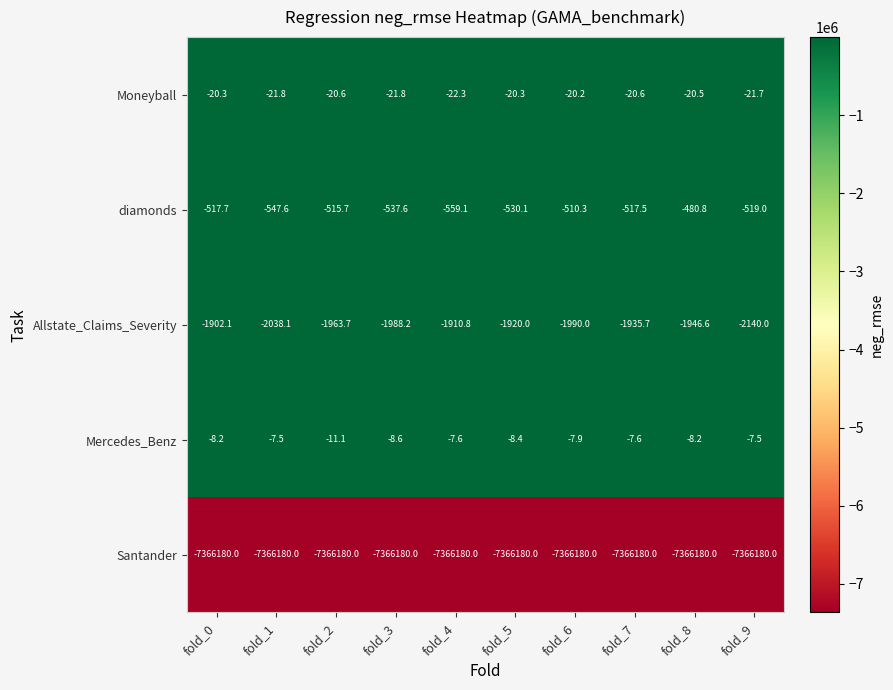

Which category has the lowest value in the Allstate_Claims_Severity series?

fold_9